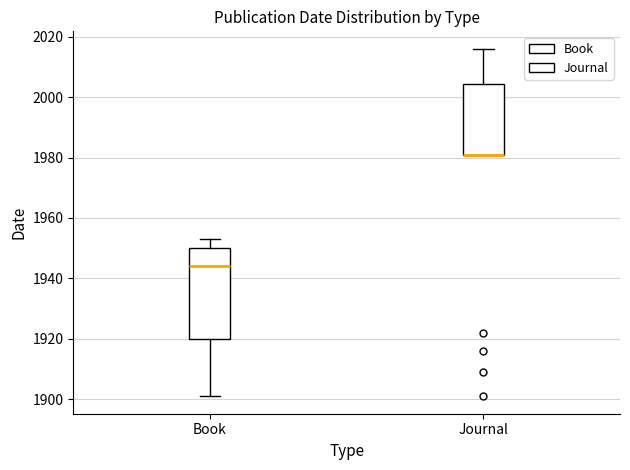

Comparing the boxes themselves (not the whiskers), which one is the tallest?

Book